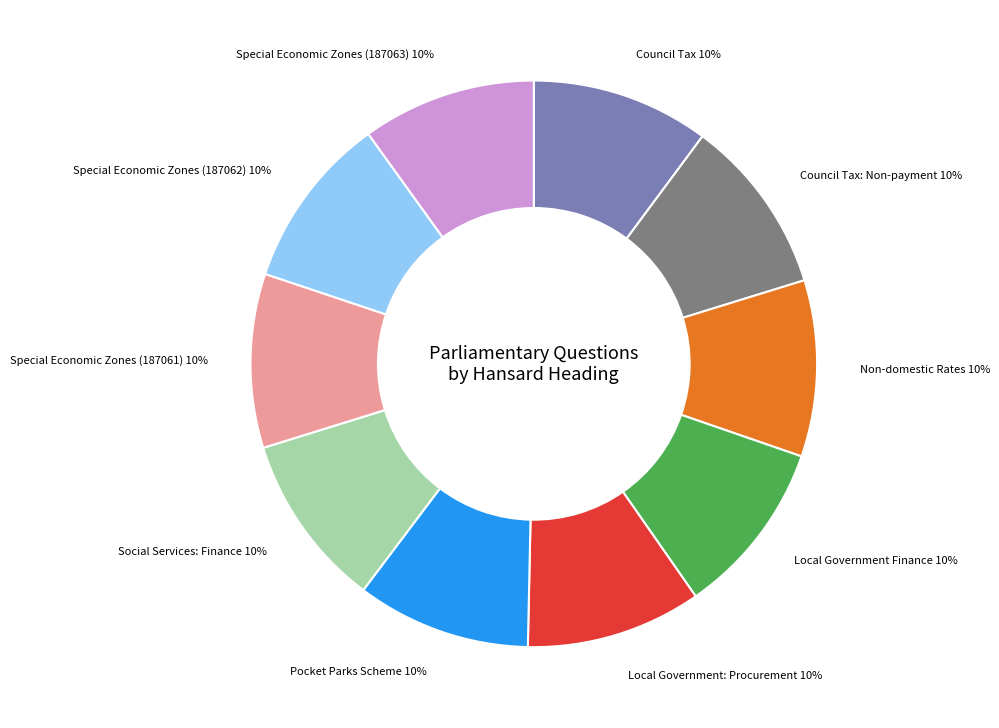

To the nearest percent, what is the combined percentage of Pocket Parks Scheme and Non-domestic Rates?

20%